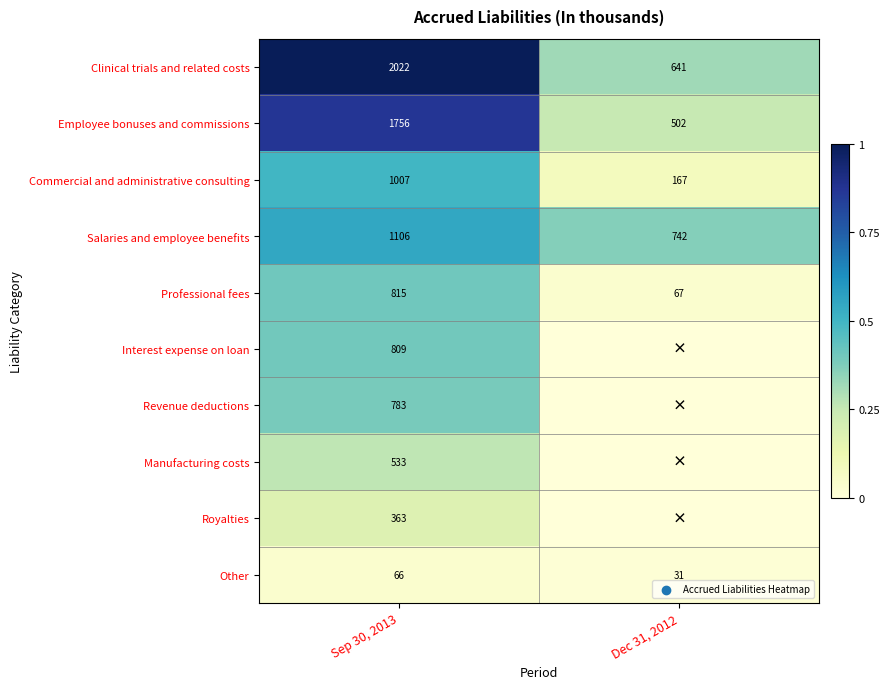

What is the difference between the highest and lowest values at Dec 31, 2012?

0.4